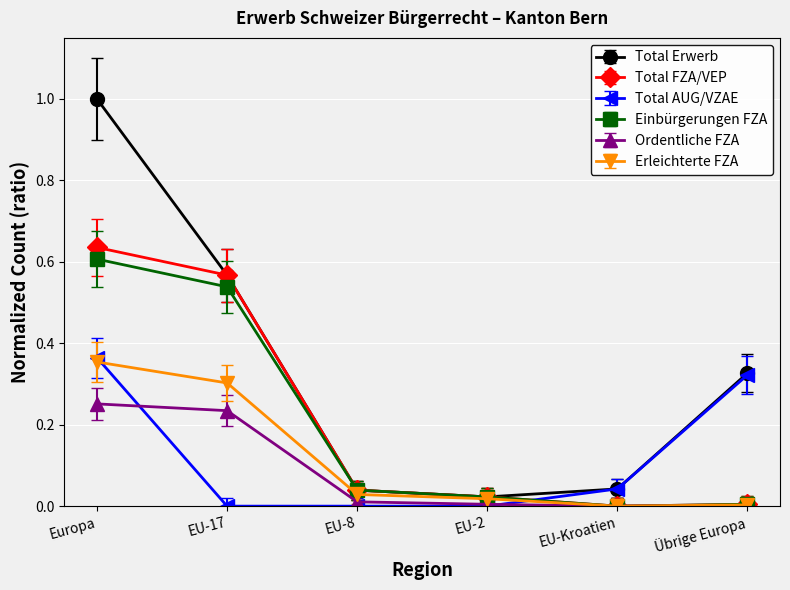

Which series changed the most between EU-17 and EU-Kroatien?

Total FZA/VEP